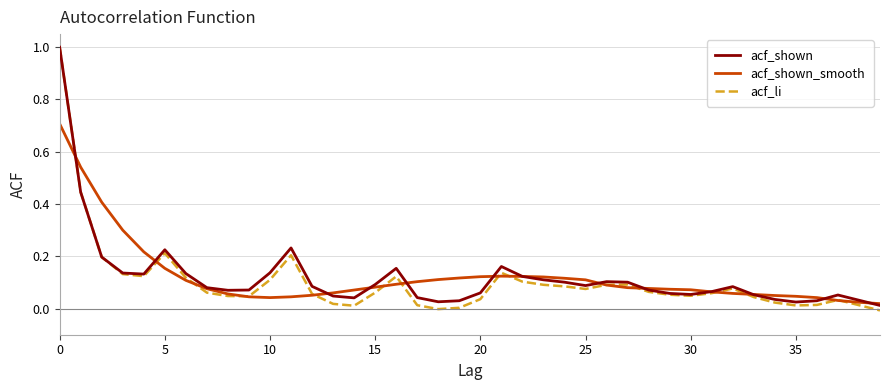

Which series has the largest range (max minus min)?

acf_li